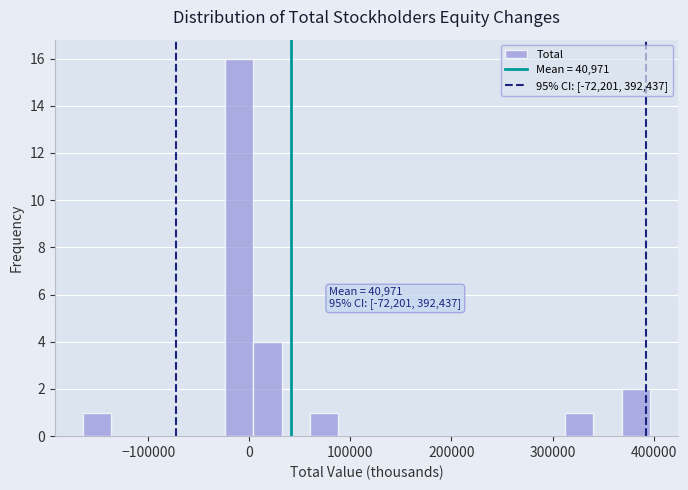

Around what value on the x-axis is the tallest bar? Give the approximate position of its centre, as read against the axis.

-10000